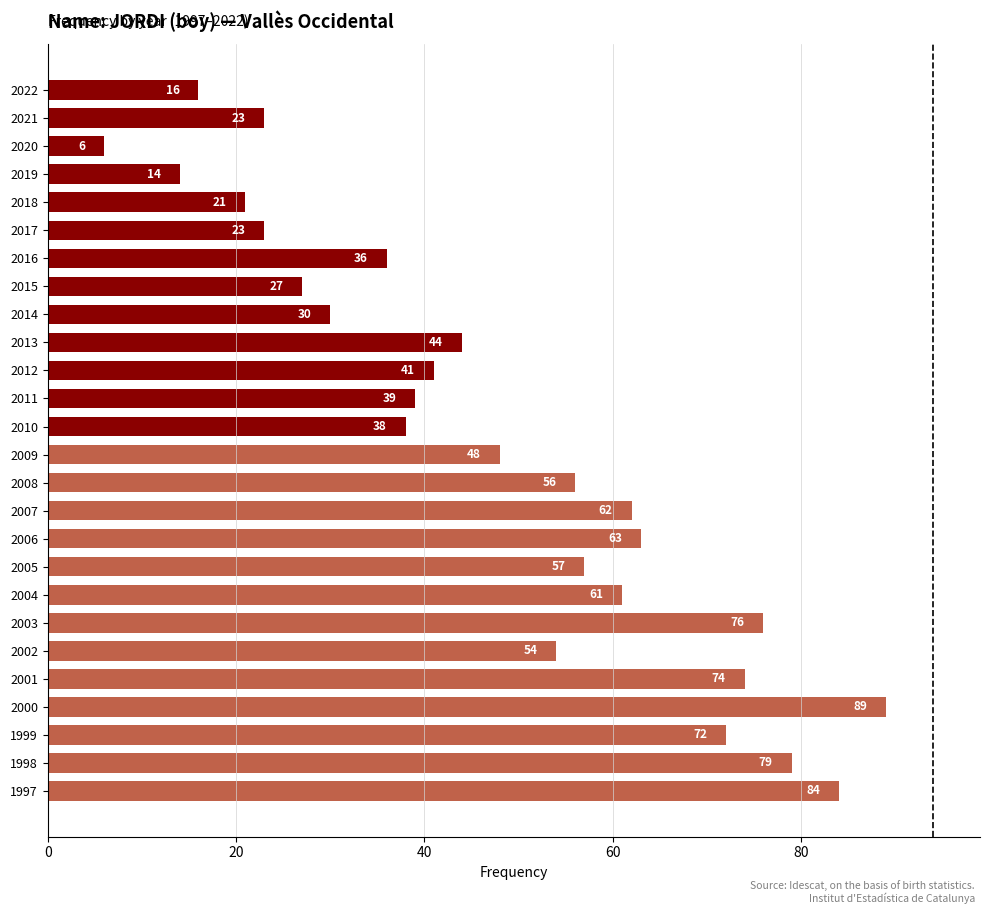

What is the greatest value displayed?

89